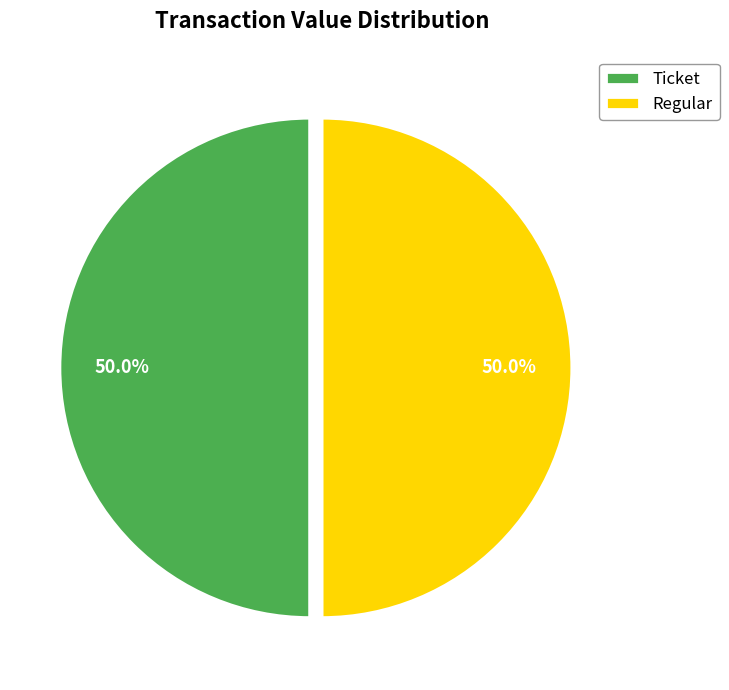

To the nearest percent, what is the difference between the largest and smallest slice percentages?

0%